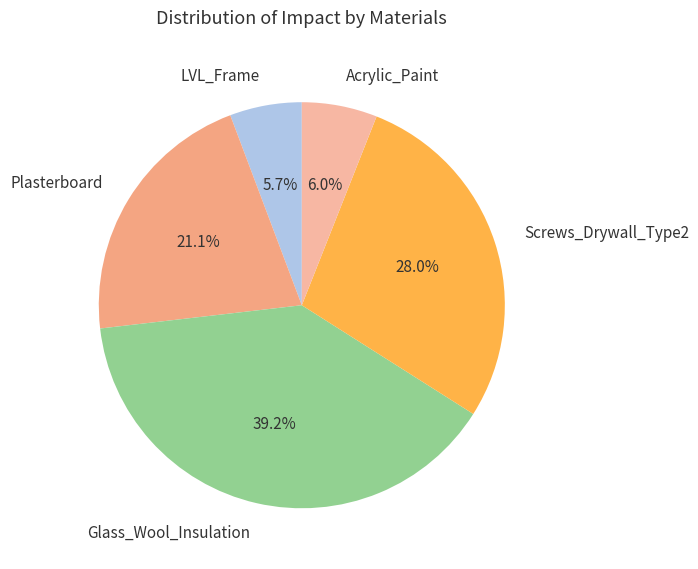

How many slices are in this pie chart?

5